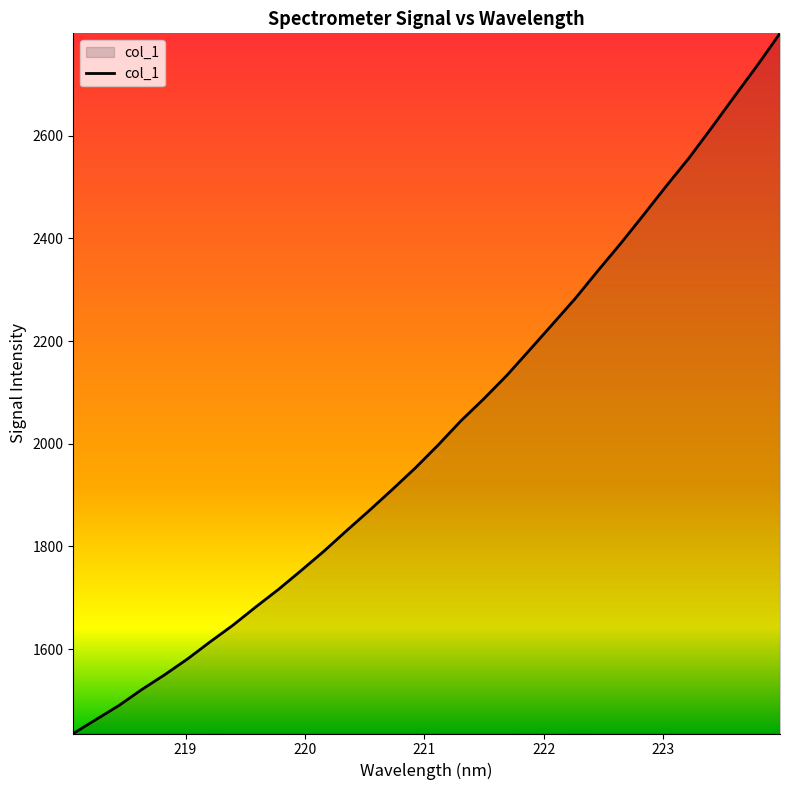

What is the difference between the maximum and minimum values?

1363.8